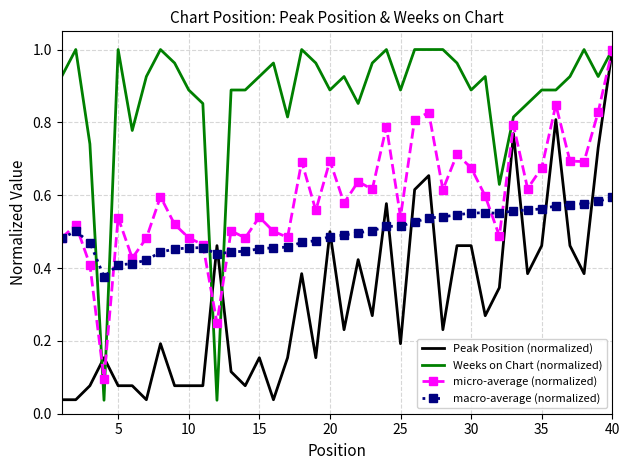

After their last crossing, which series has the higher values: Peak Position (normalized) or macro-average (normalized)?

Peak Position (normalized)